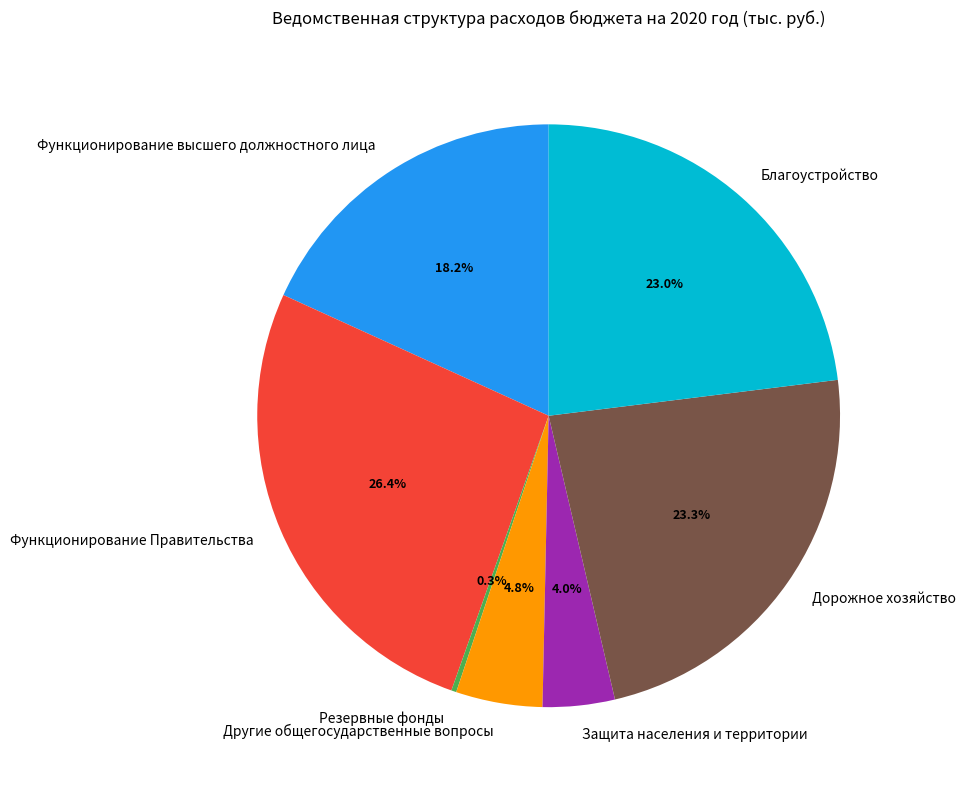

Do Функционирование Правительства and Функционирование высшего должностного лица together represent more than half of the pie?

No